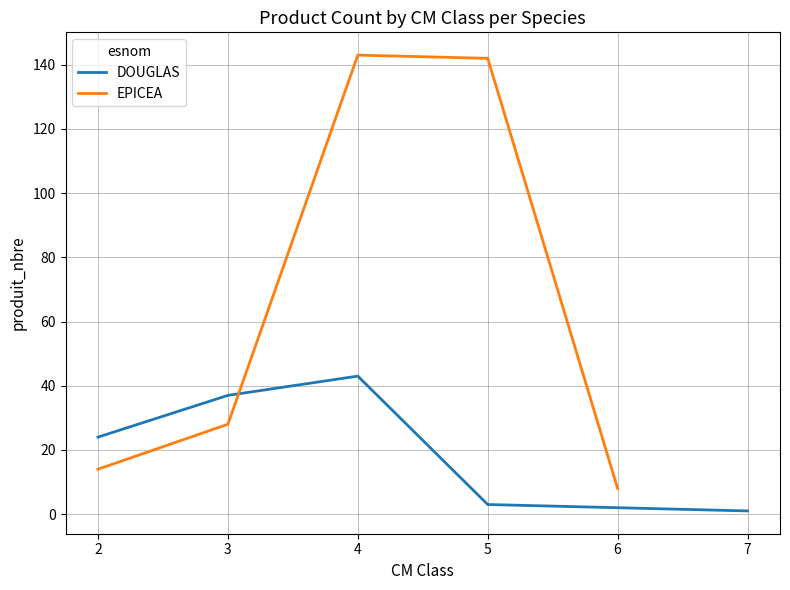

At which label does DOUGLAS reach its peak?

4